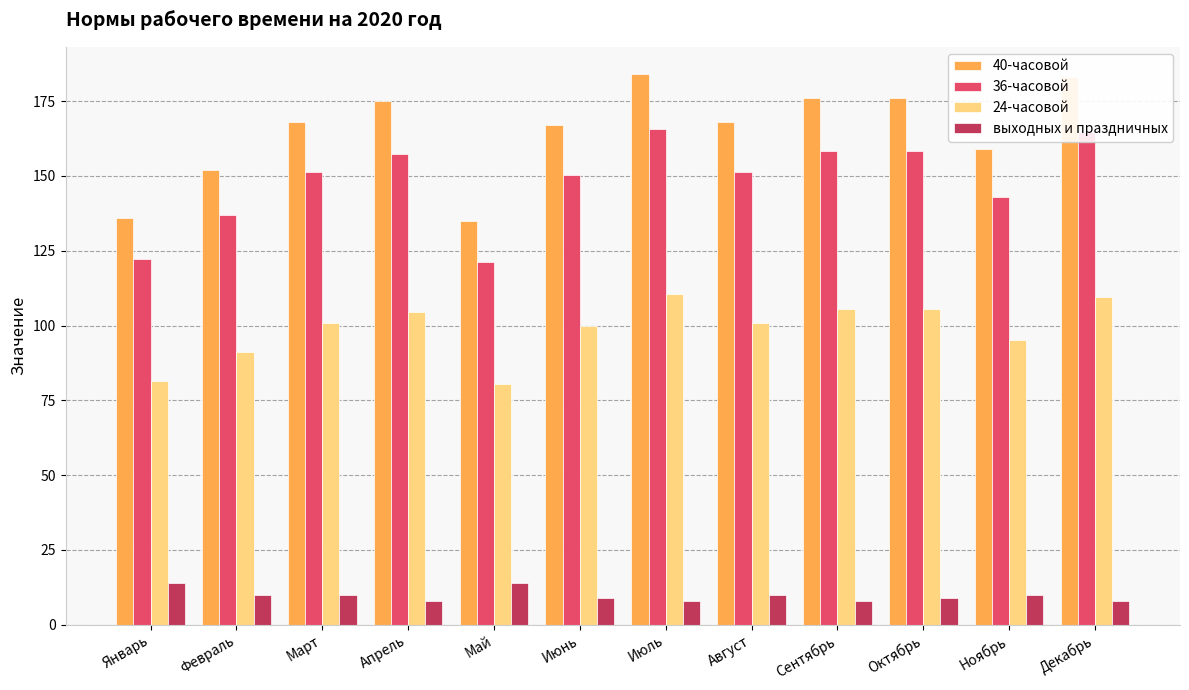

Which series has the widest spread of values?

40-часовой